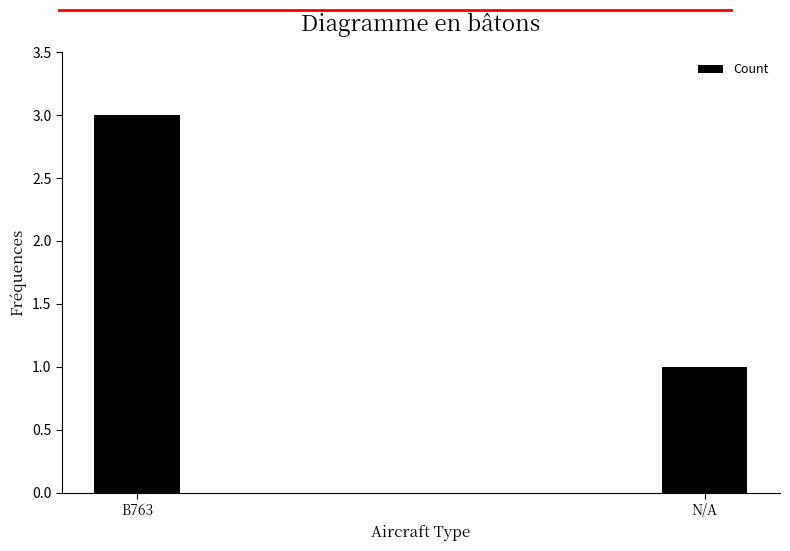

Reading left to right, list all the values displayed in this chart.

3	1